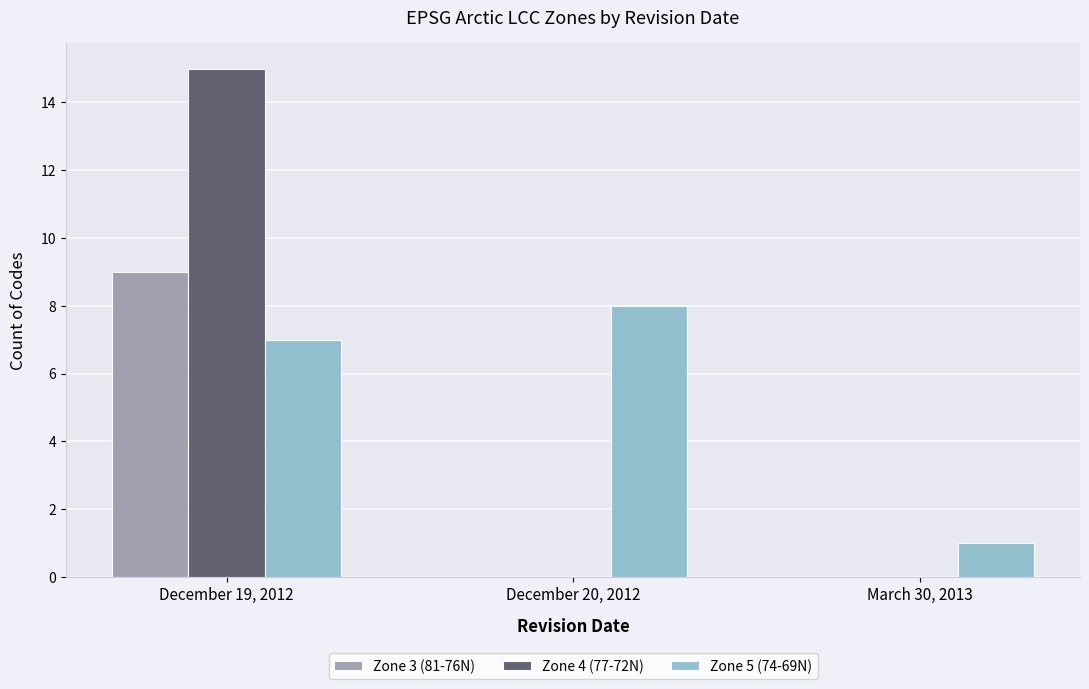

Is the value of Zone 4 (77-72N) at December 20, 2012 greater than the value of Zone 3 (81-76N) at December 19, 2012?

No